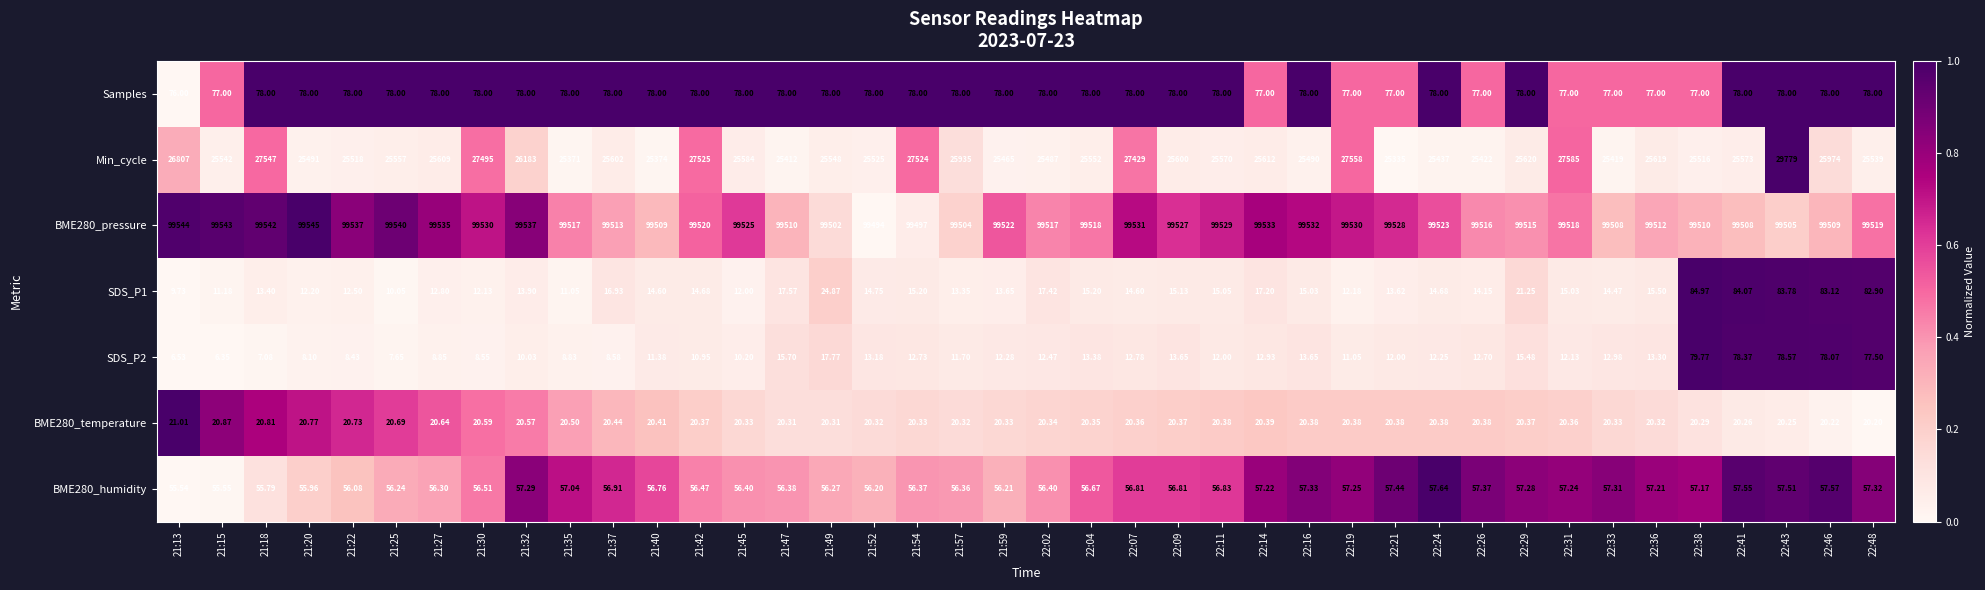

Which series has the widest spread of values?

Min_cycle